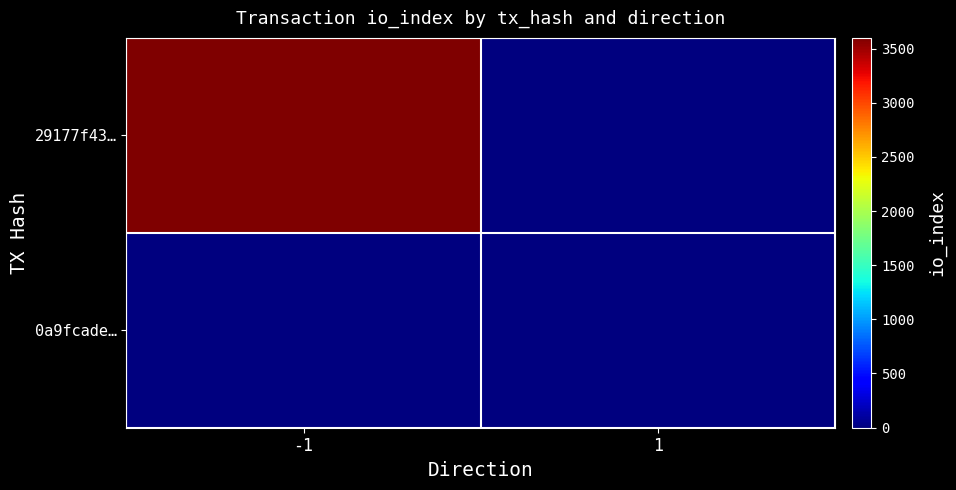

How many data points does each series have?

2